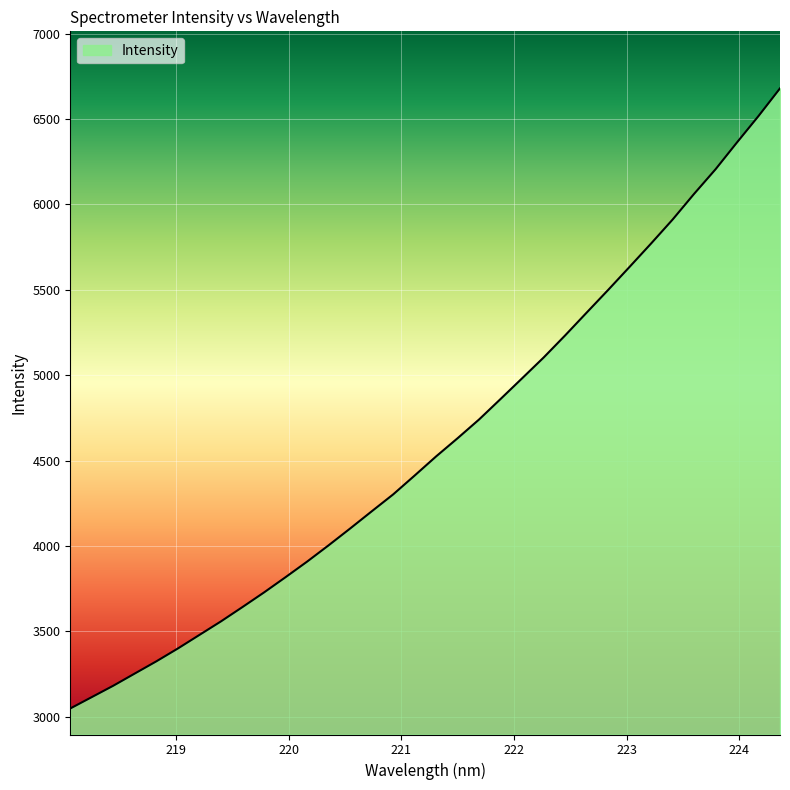

What is the difference between the maximum and minimum values?

3631.0